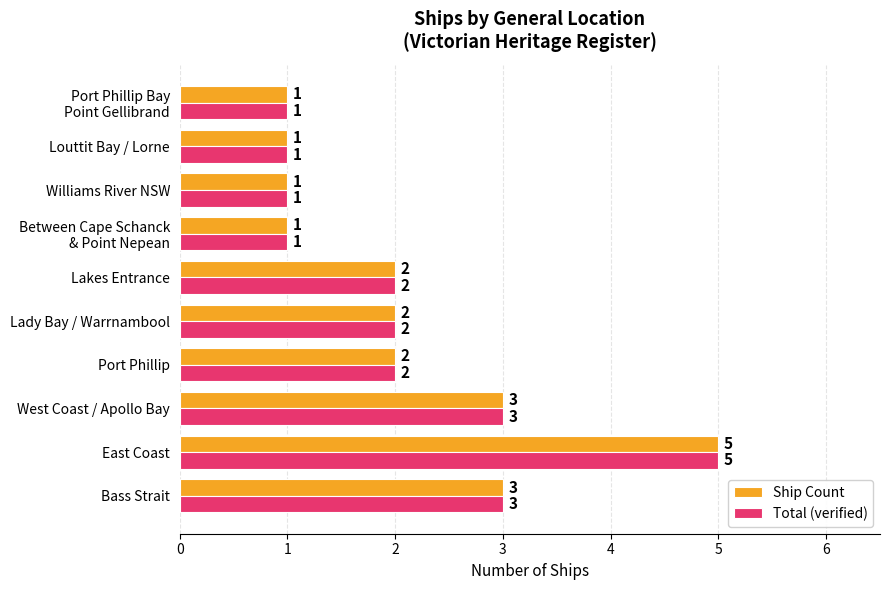

The value of Ship Count at East Coast is 5. True or false?

True